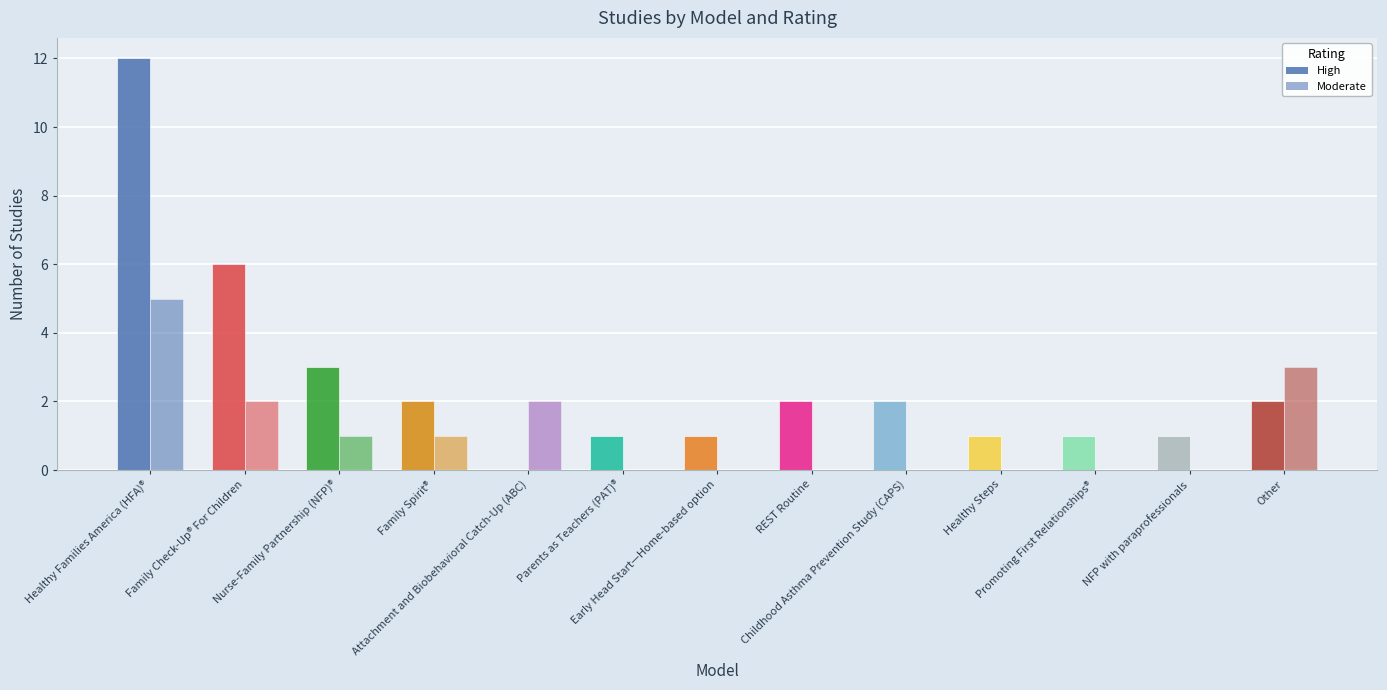

Between NFP with paraprofessionals and Early Head Start—Home-based option, which is larger?

NFP with paraprofessionals